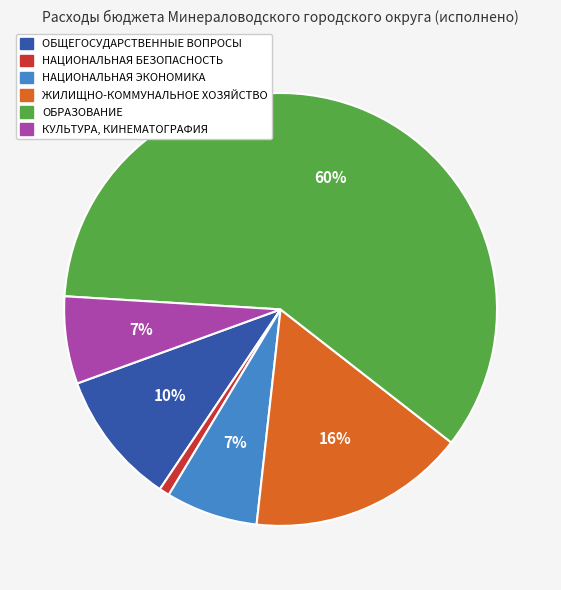

Is the sum of ЖИЛИЩНО-КОММУНАЛЬНОЕ ХОЗЯЙСТВО and ОБРАЗОВАНИЕ greater than half?

Yes